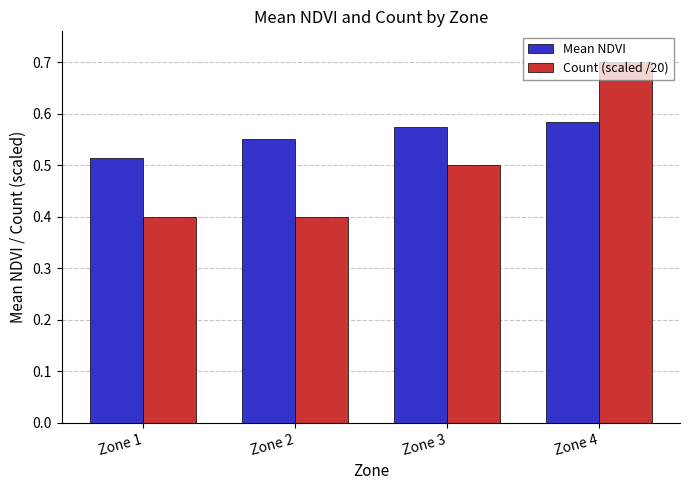

At which category does the chart reach its peak across all series?

Zone 4